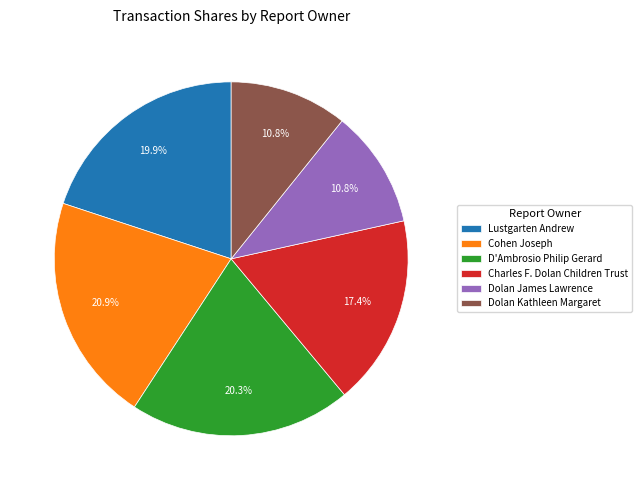

True or false: D'Ambrosio Philip Gerard accounts for 33% of the total.

False